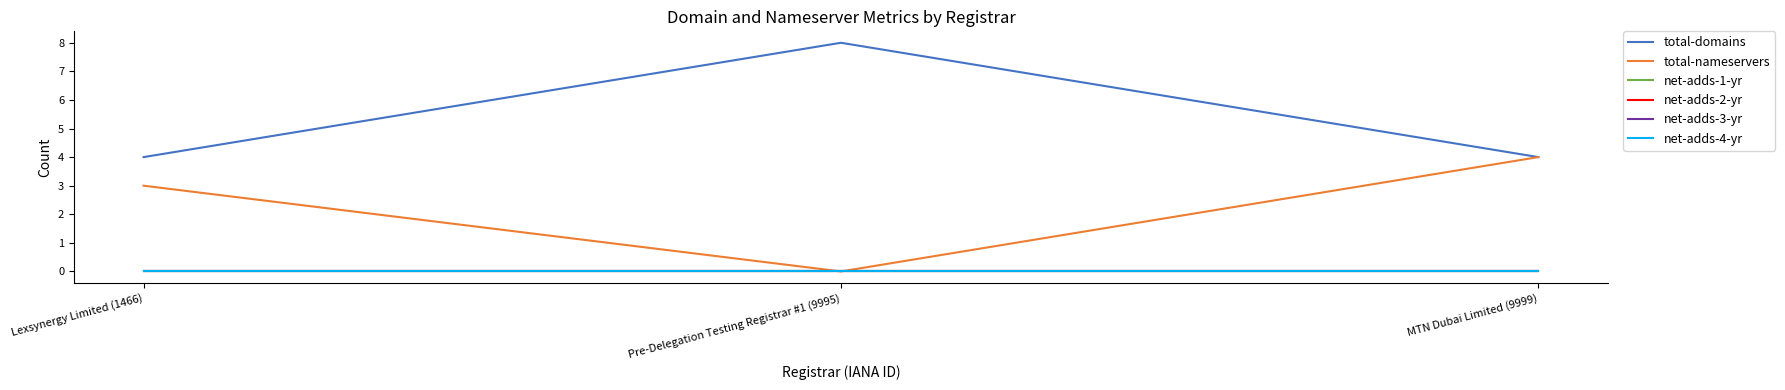

Which series has the largest total across all categories?

total-domains